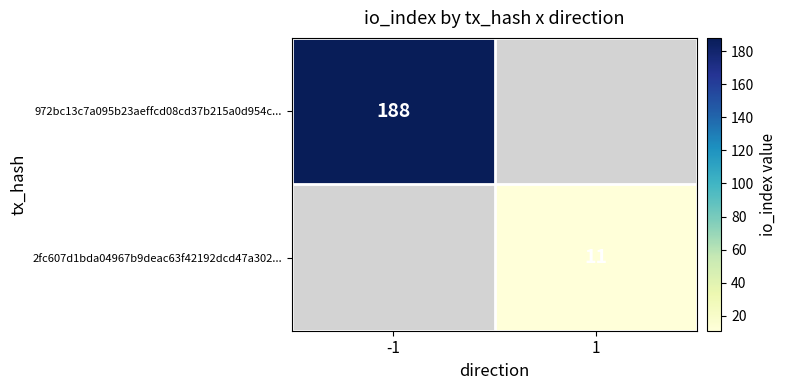

Between 1 and -1, which is larger?

-1